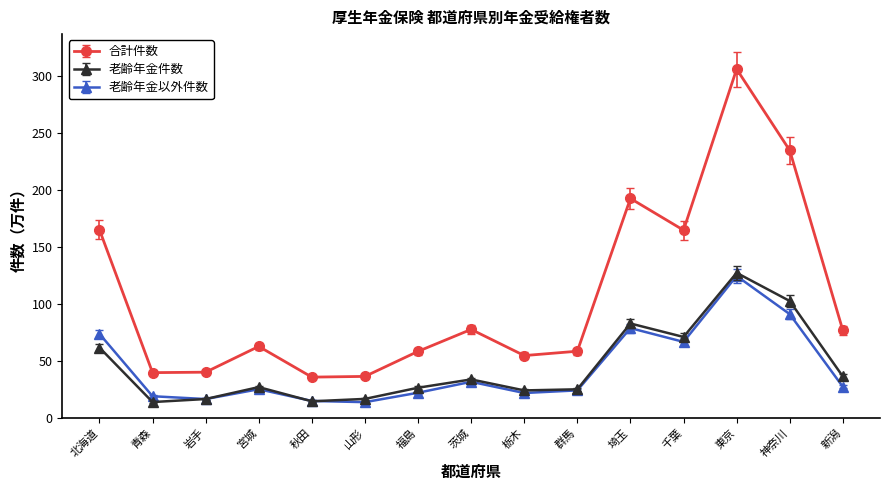

How many data points does each series have?

15